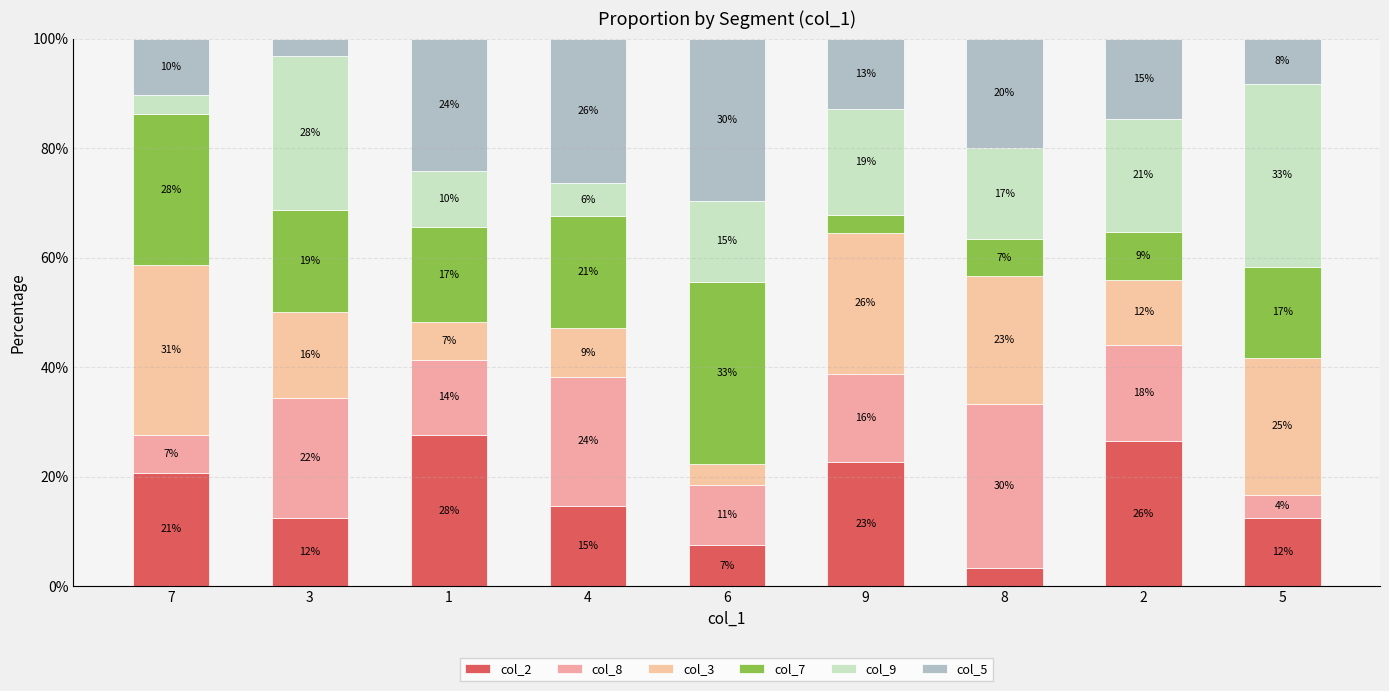

How many bars are there in total?

9